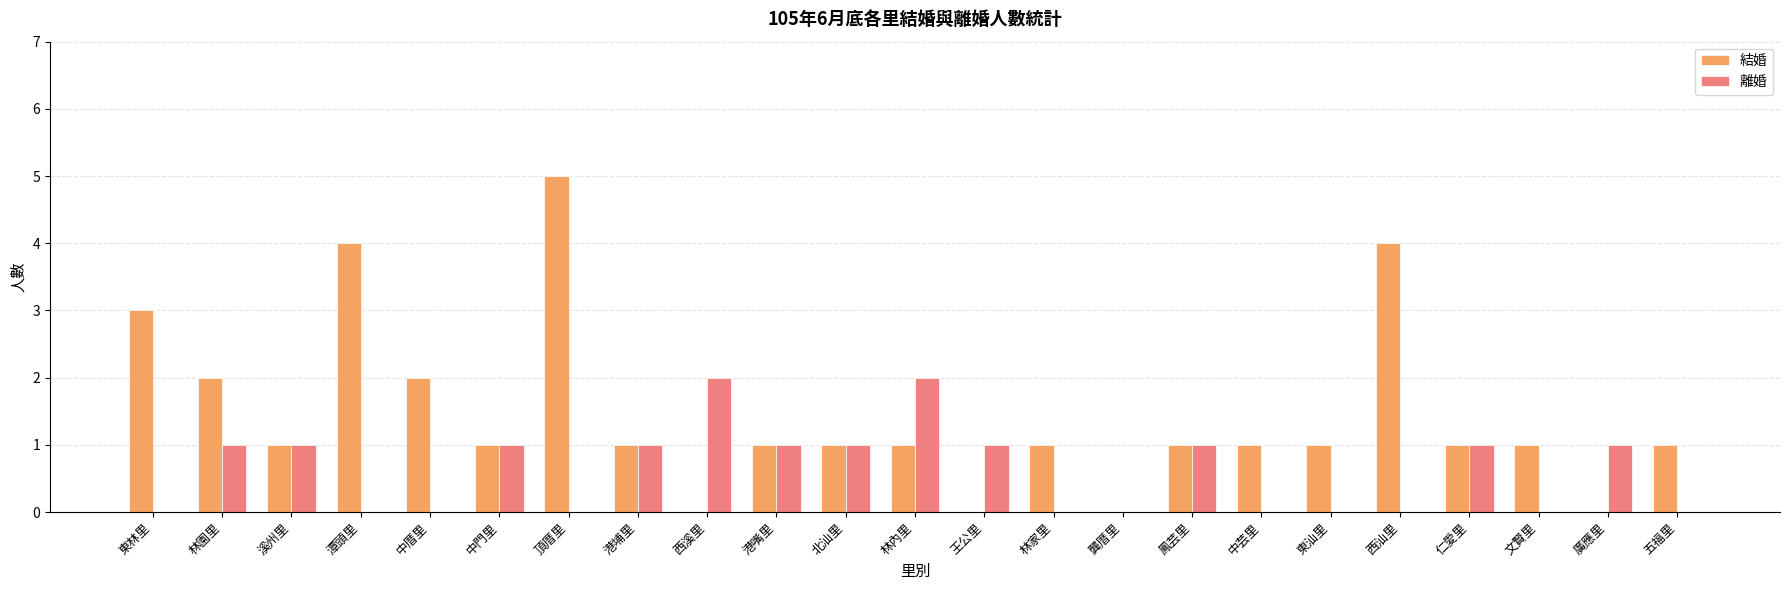

Which label corresponds to the largest value in the chart?

頂厝里